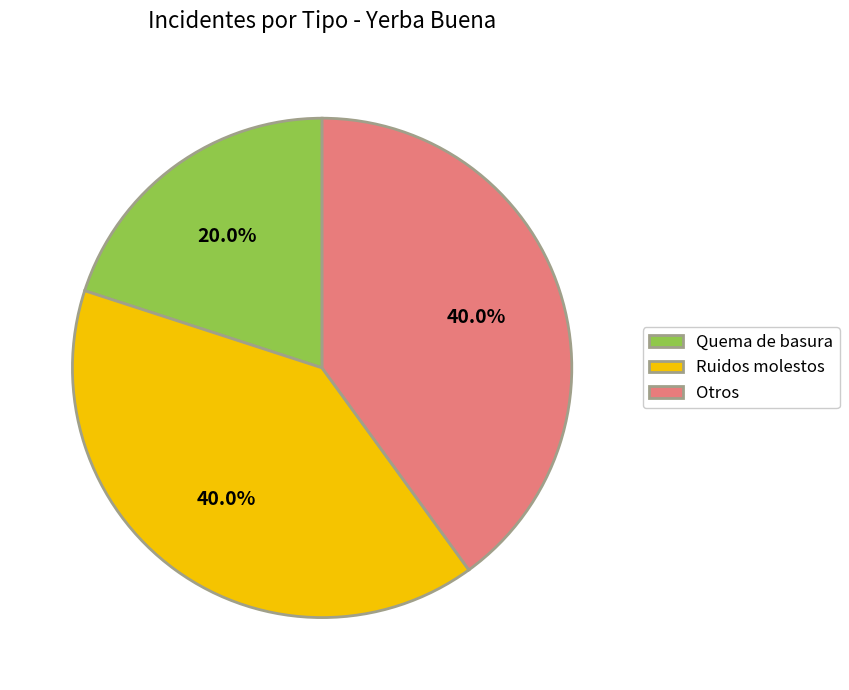

To the nearest percent, what percentage of the pie is Quema de basura?

20%